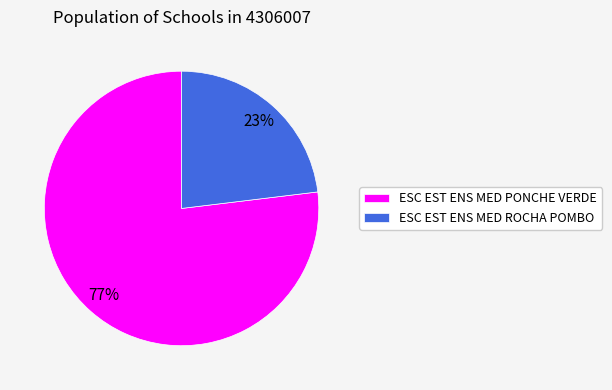

How many segments does this pie chart have?

2